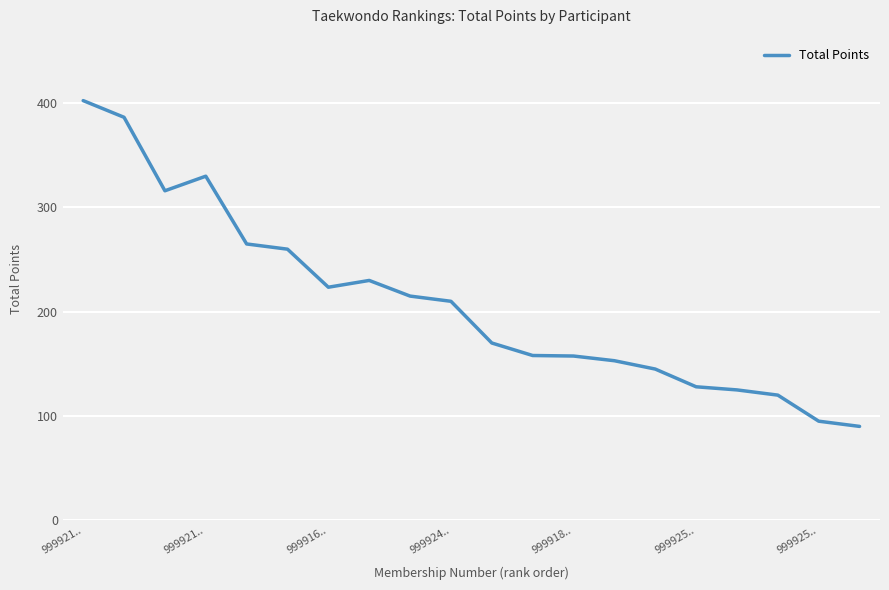

What is the minimum value shown in the chart?

90.0